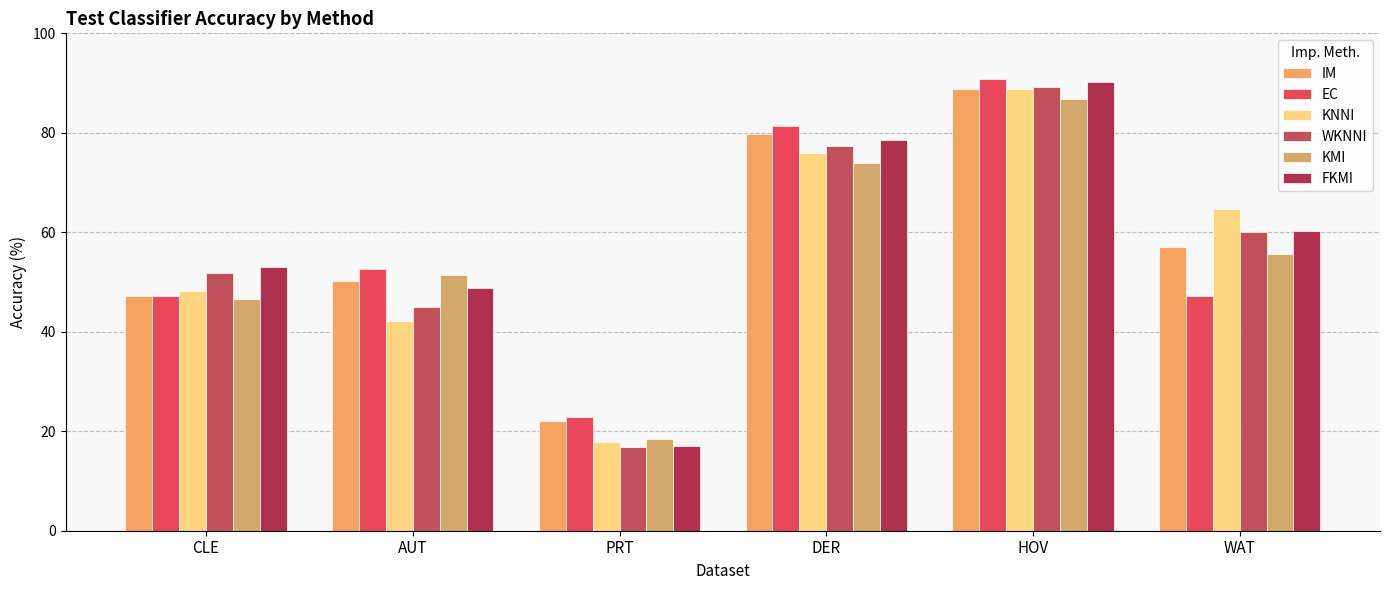

What is the minimum value shown in the chart?

16.8